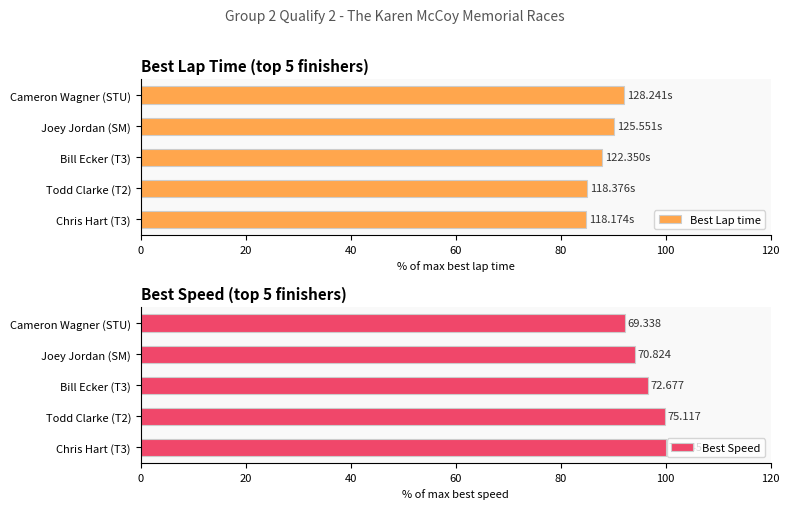

Rank the series by their maximum value, from highest to lowest.

Best Speed, Best Lap time